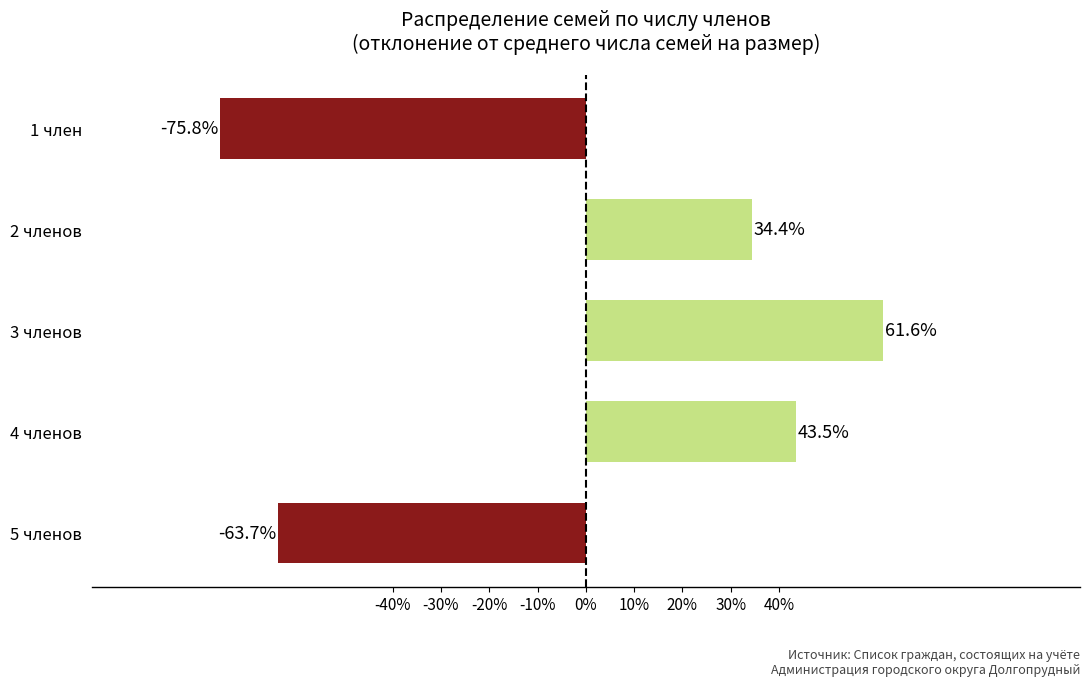

List the labels in order of value, smallest first.

1 член, 5 членов, 2 членов, 4 членов, 3 членов